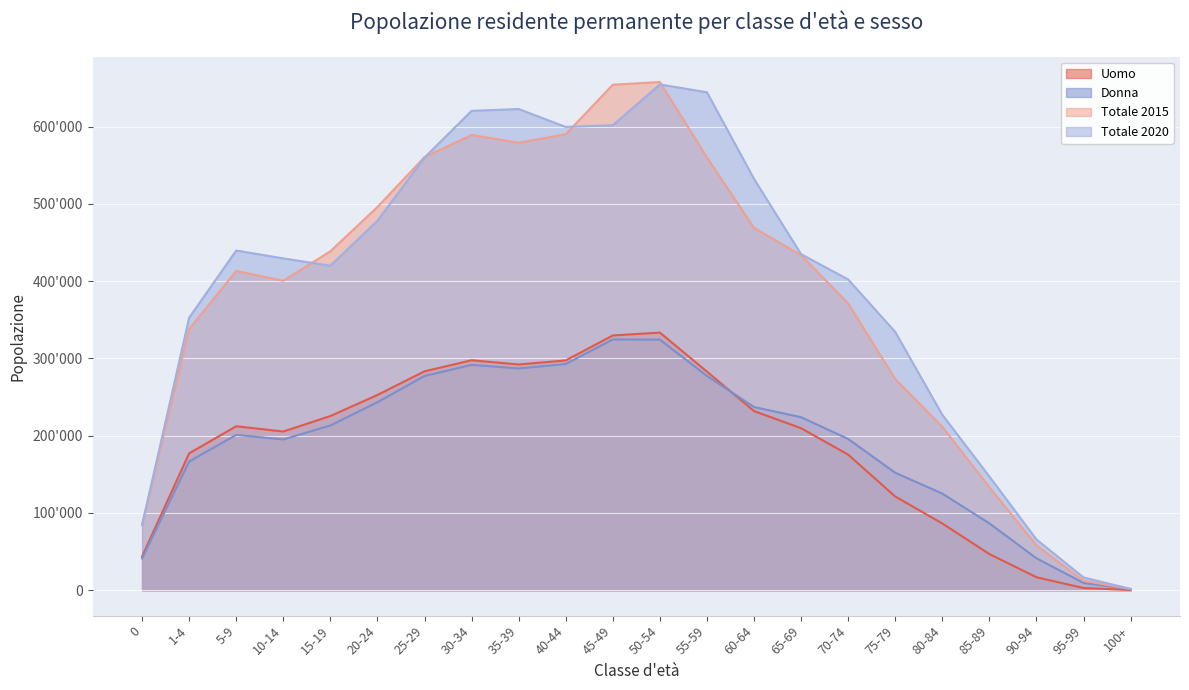

Which has a higher value, 50-54 or 10-14?

50-54